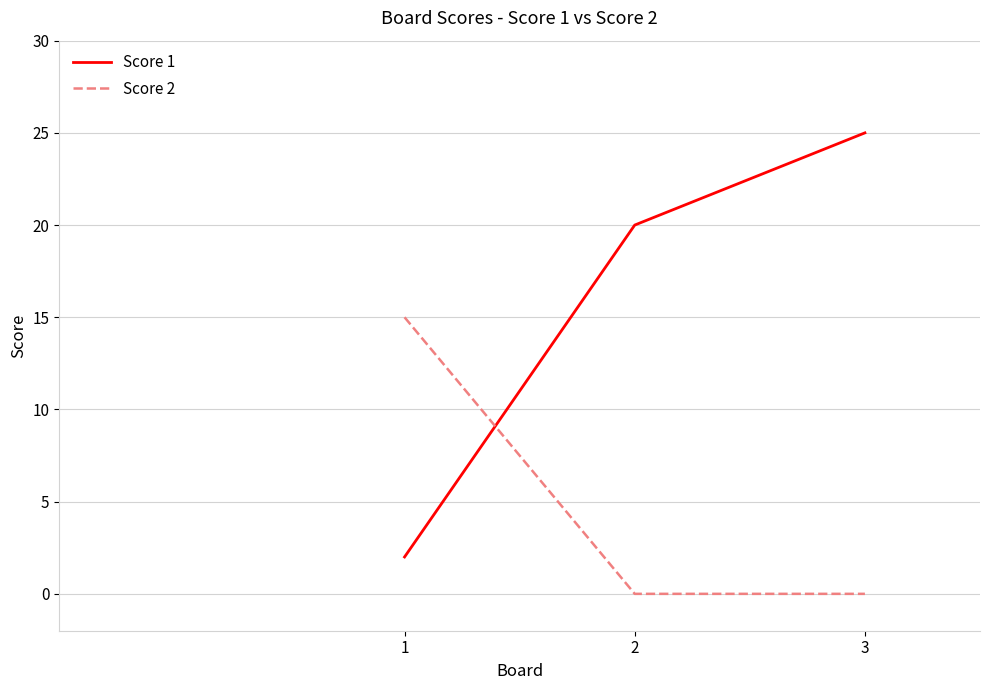

At how many categories does at least one series exceed 2?

3